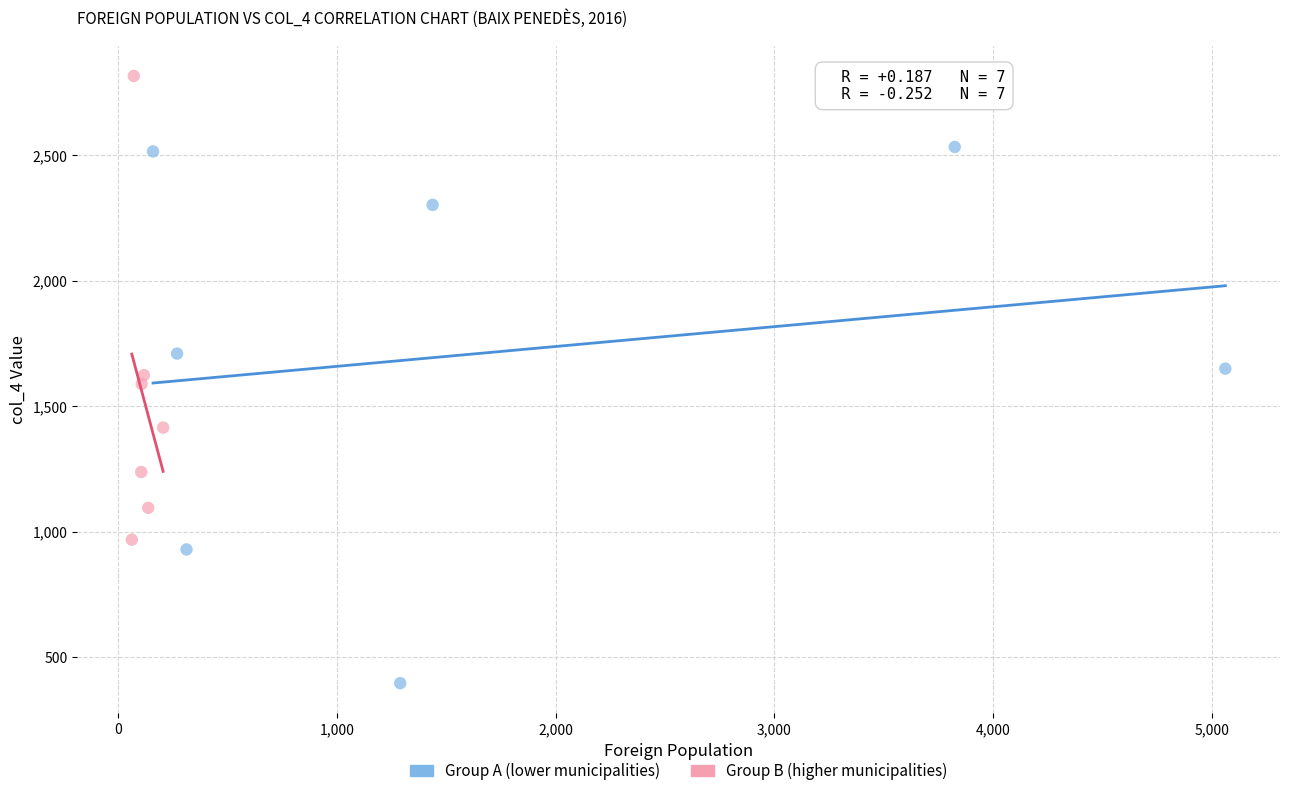

Which series has the widest spread of Y values?

Group A (lower municipalities)